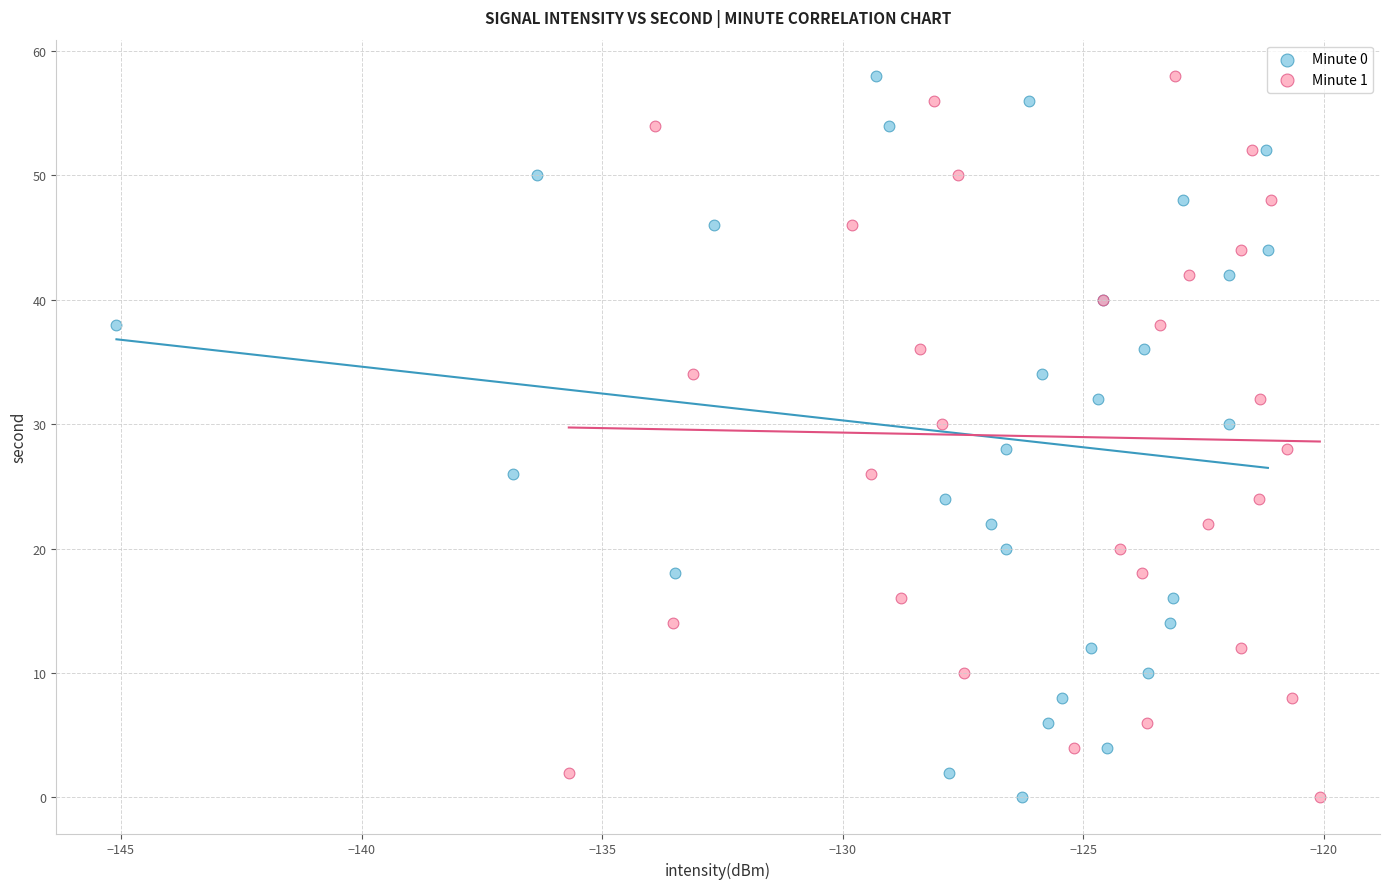

What are all the series names shown in the legend?

Minute 0, Minute 1